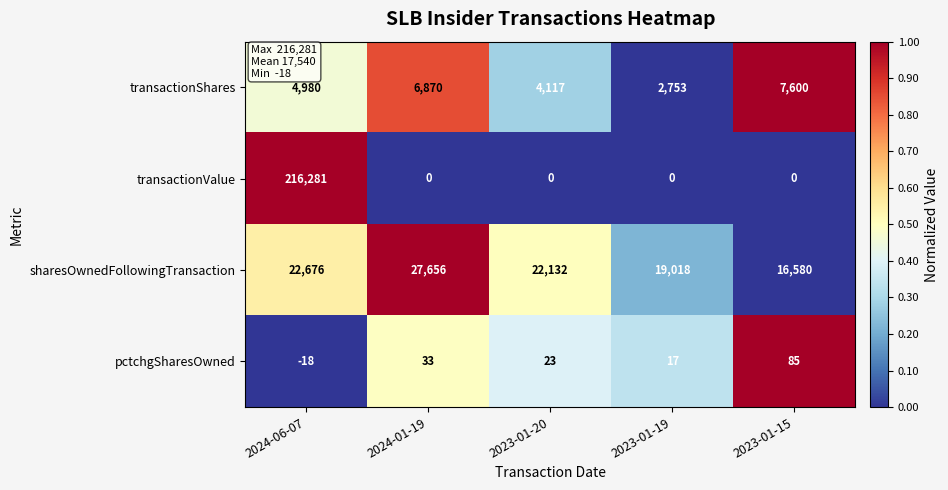

Rank the series at 2023-01-19 from highest to lowest value.

sharesOwnedFollowingTransaction, transactionShares, pctchgSharesOwned, transactionValue